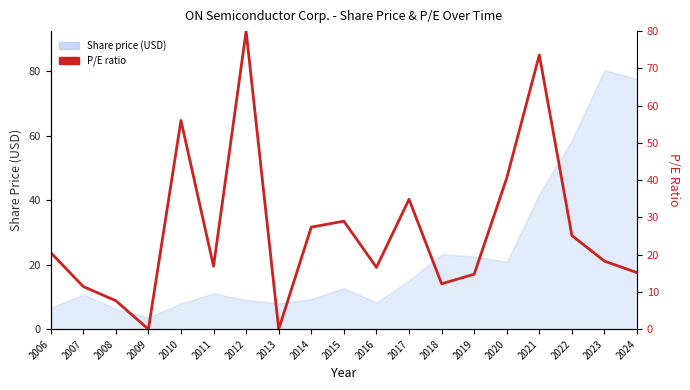

At which label does the data first exceed 18?

2006